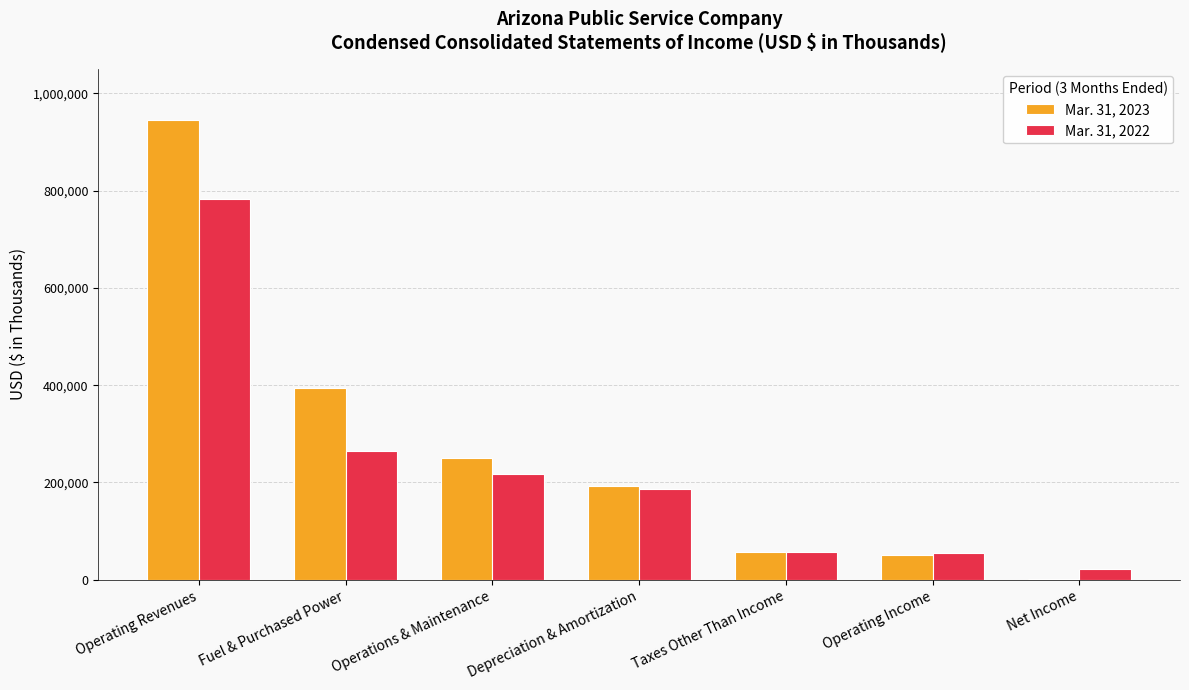

What is the total value across all series at Operations & Maintenance?

468422